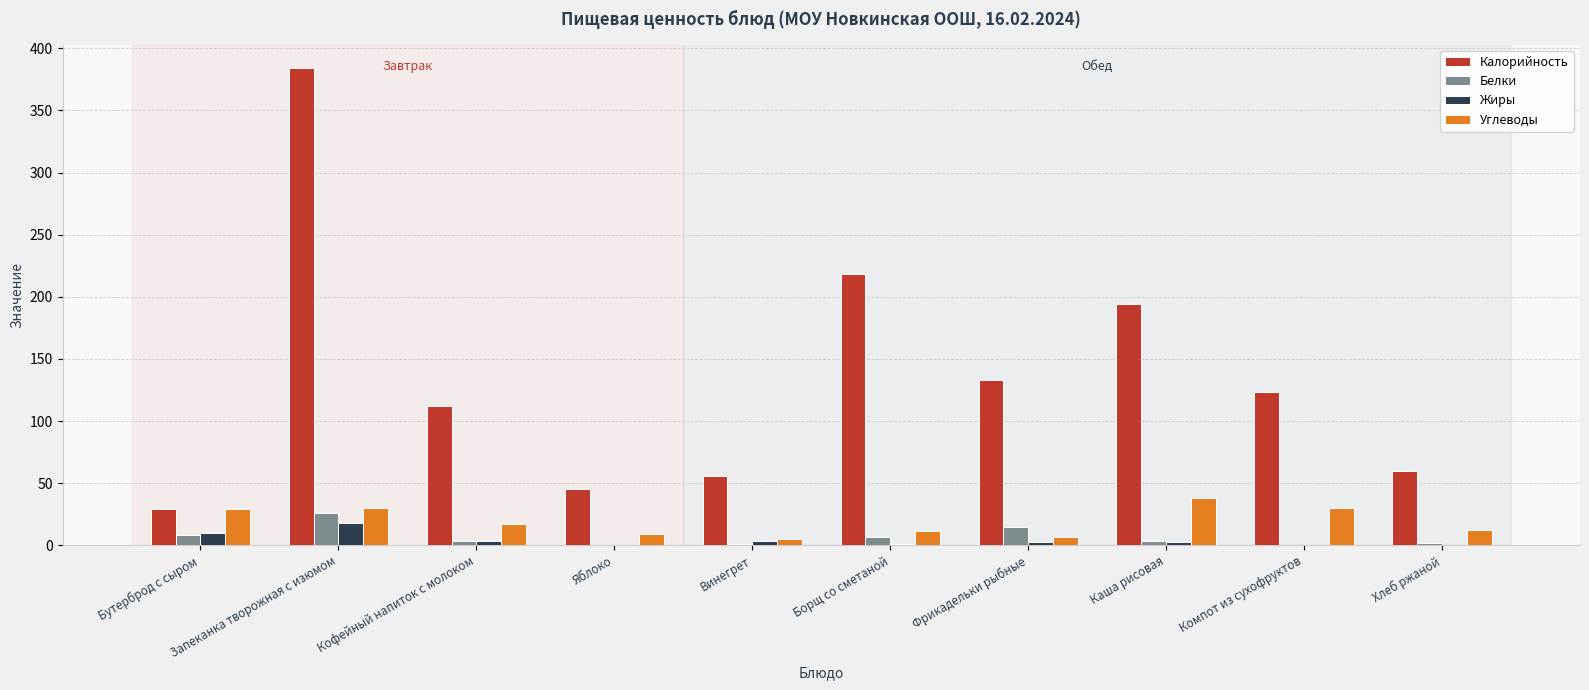

Which series changed the most between Фрикадельки рыбные and Каша рисовая?

Калорийность